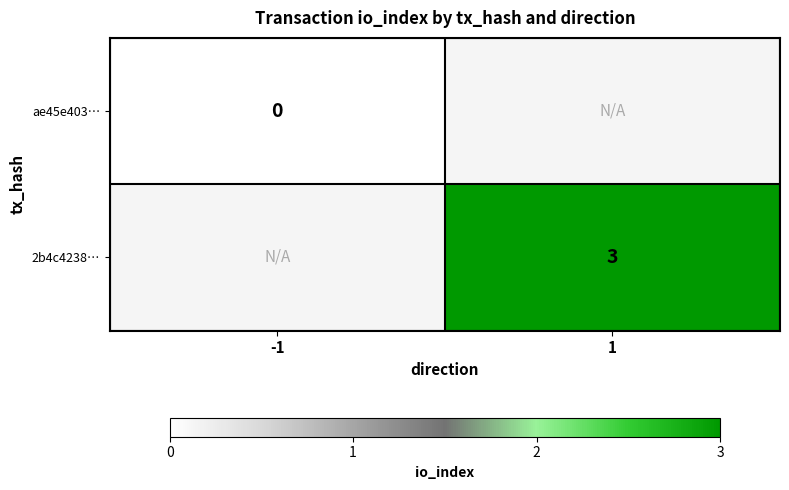

True or false: 2b4c4238… has a value of 3 at 1.

True